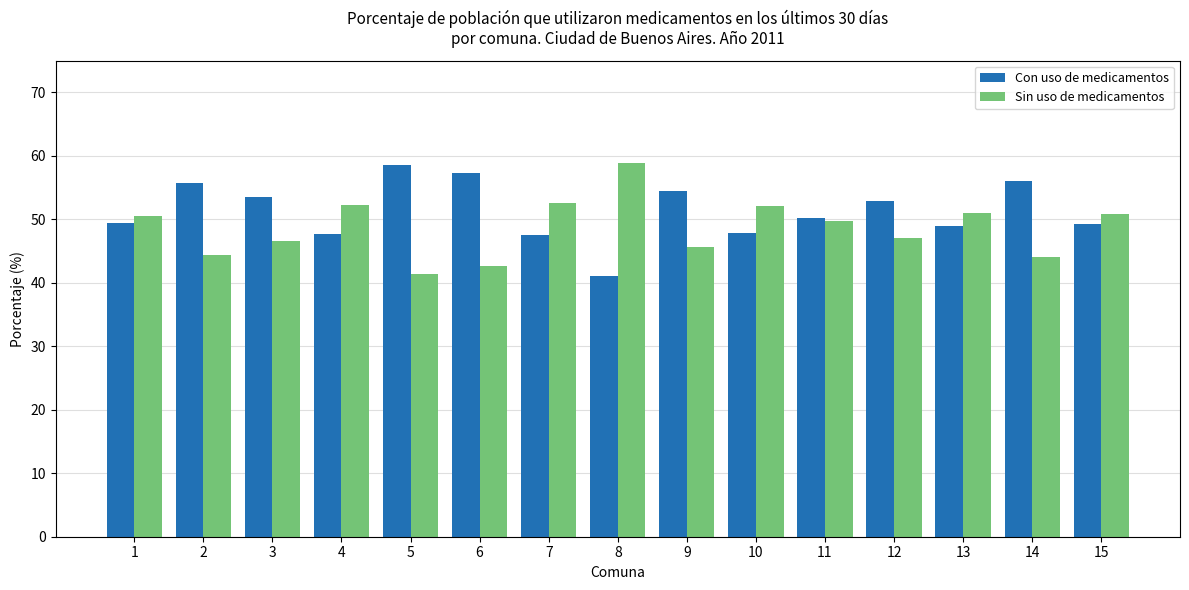

What is the minimum value shown in the chart?

41.1